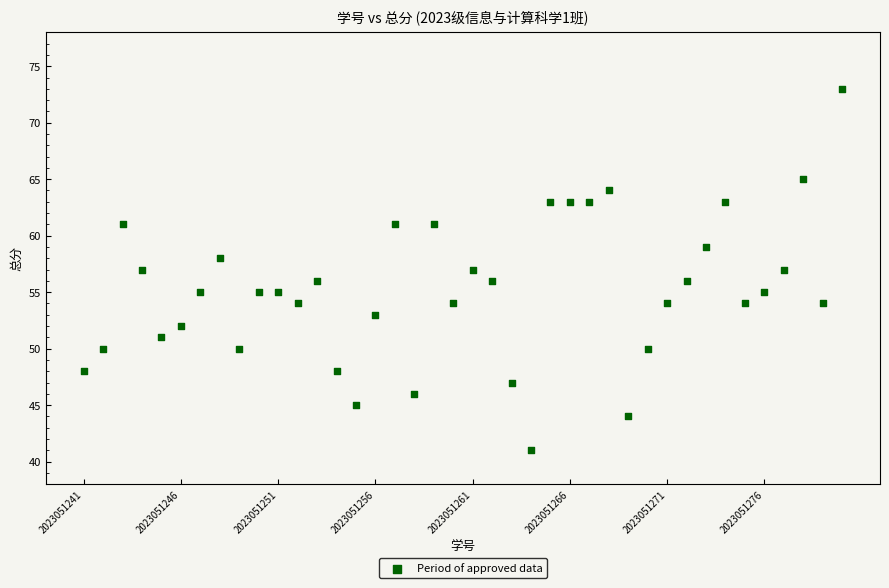

What is the range of Y values (max minus min)?

32